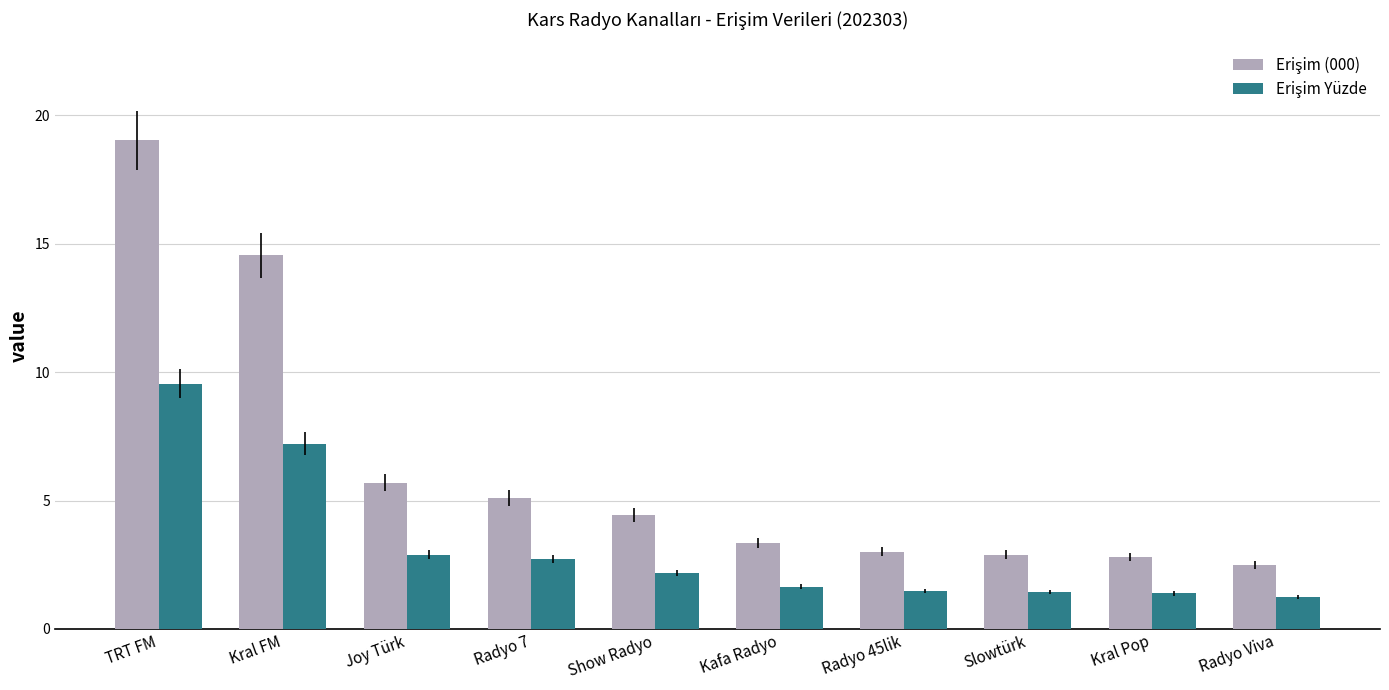

What is the minimum value shown in the chart?

1.2